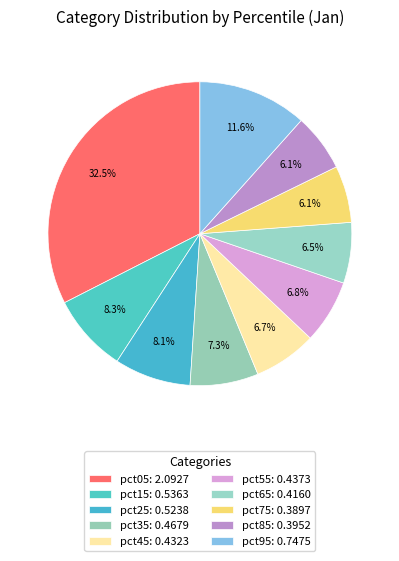

Do pct35 and pct65 together represent more than half of the pie?

No